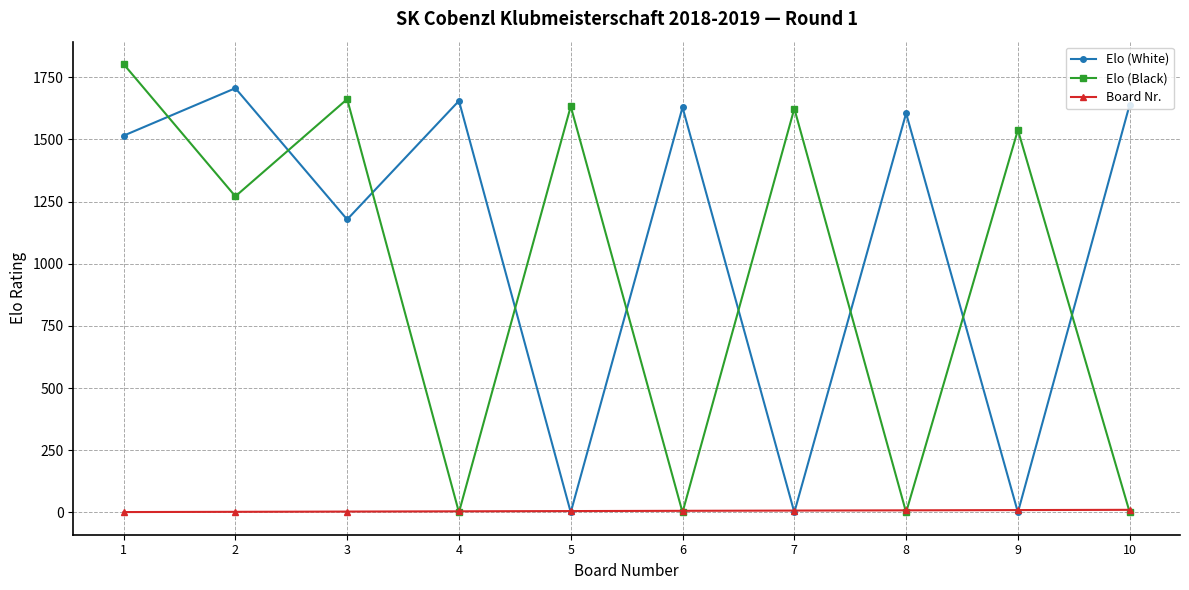

Read the Elo (Black) value at 7.

1624